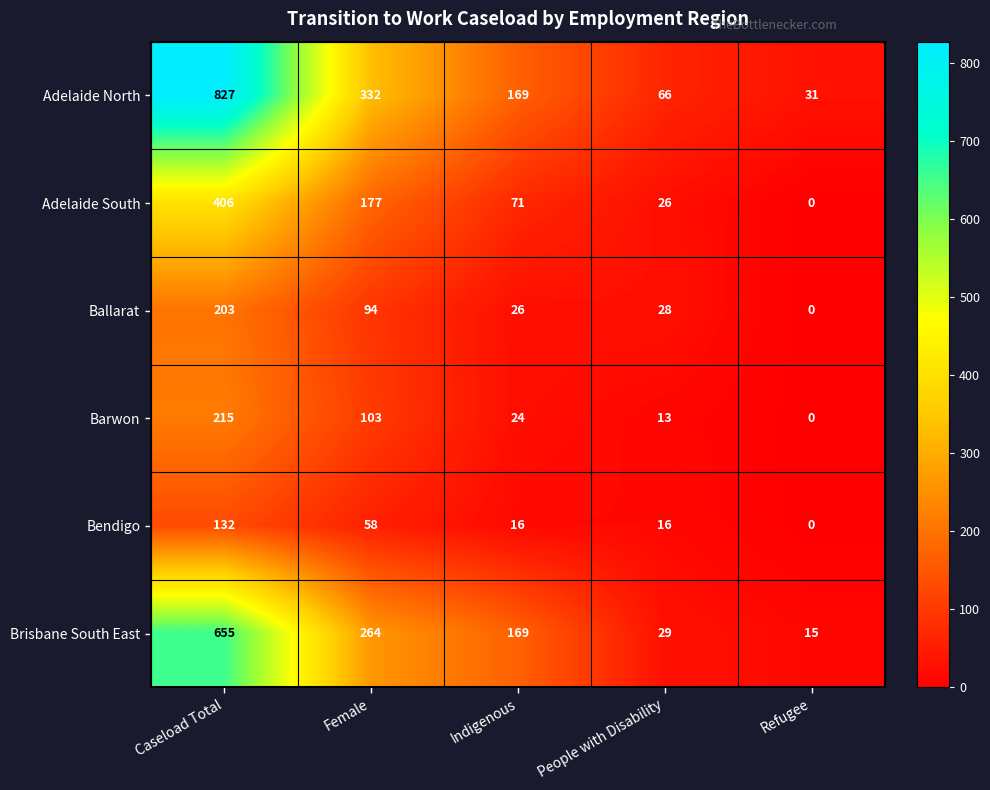

The value of Brisbane South East at People with Disability is 49. True or false?

False